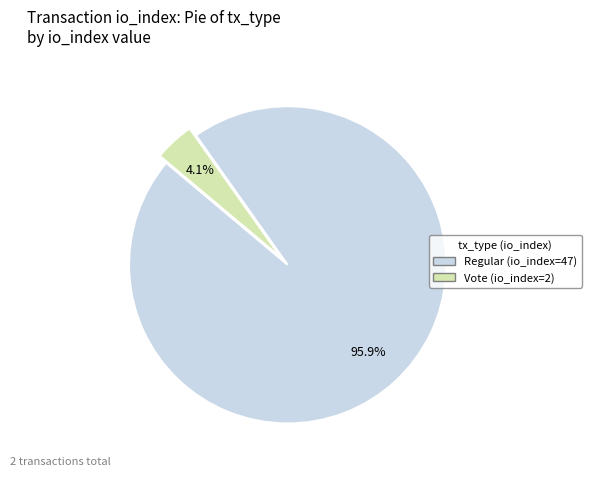

What percentage is NOT represented by Regular (io_index=47)?

4.1%